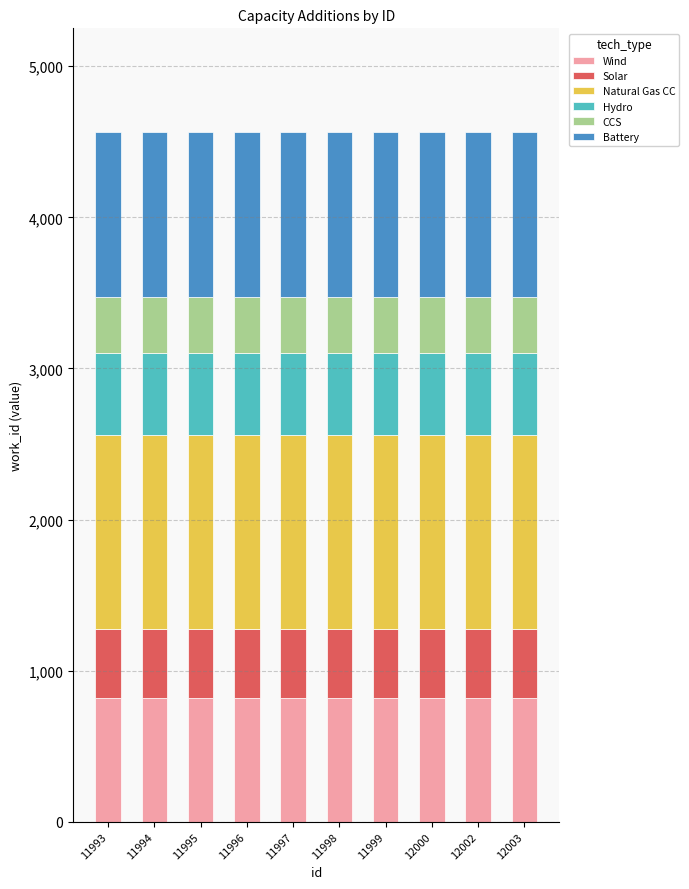

What is the total value across all series at 11997?

4566.0